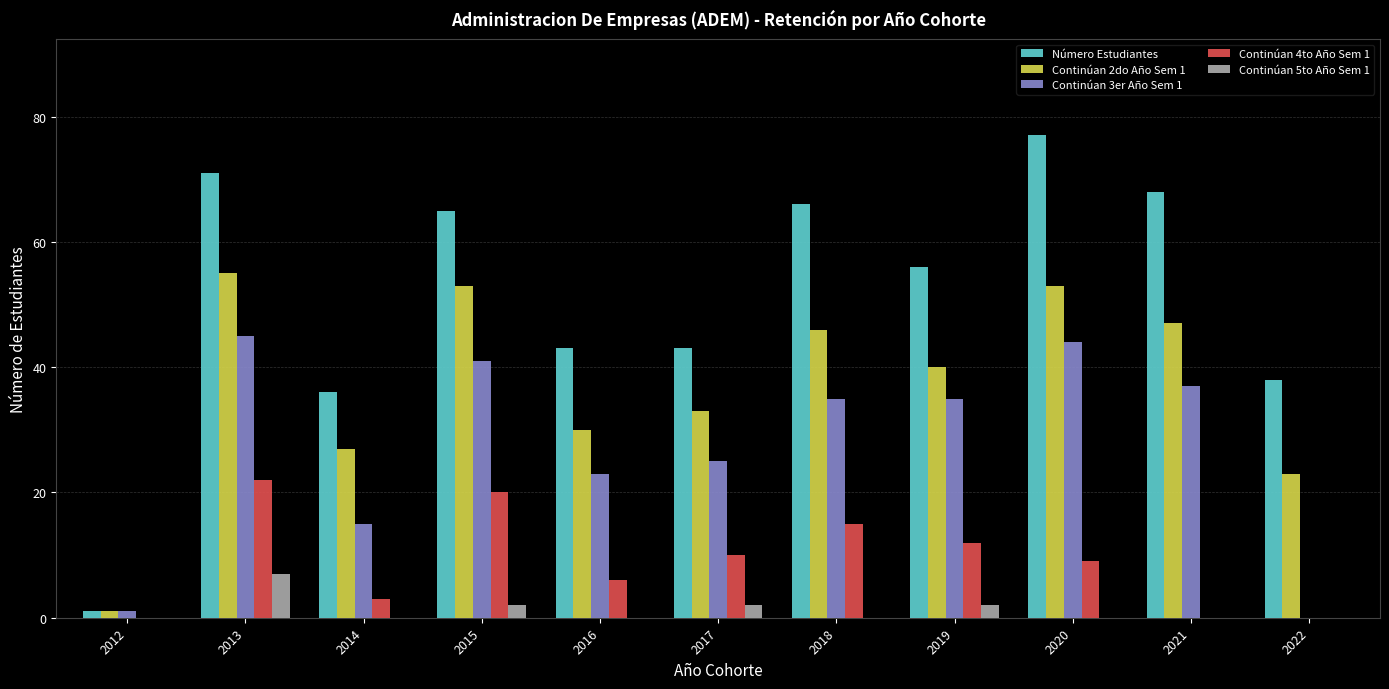

Are the bars horizontal?

No